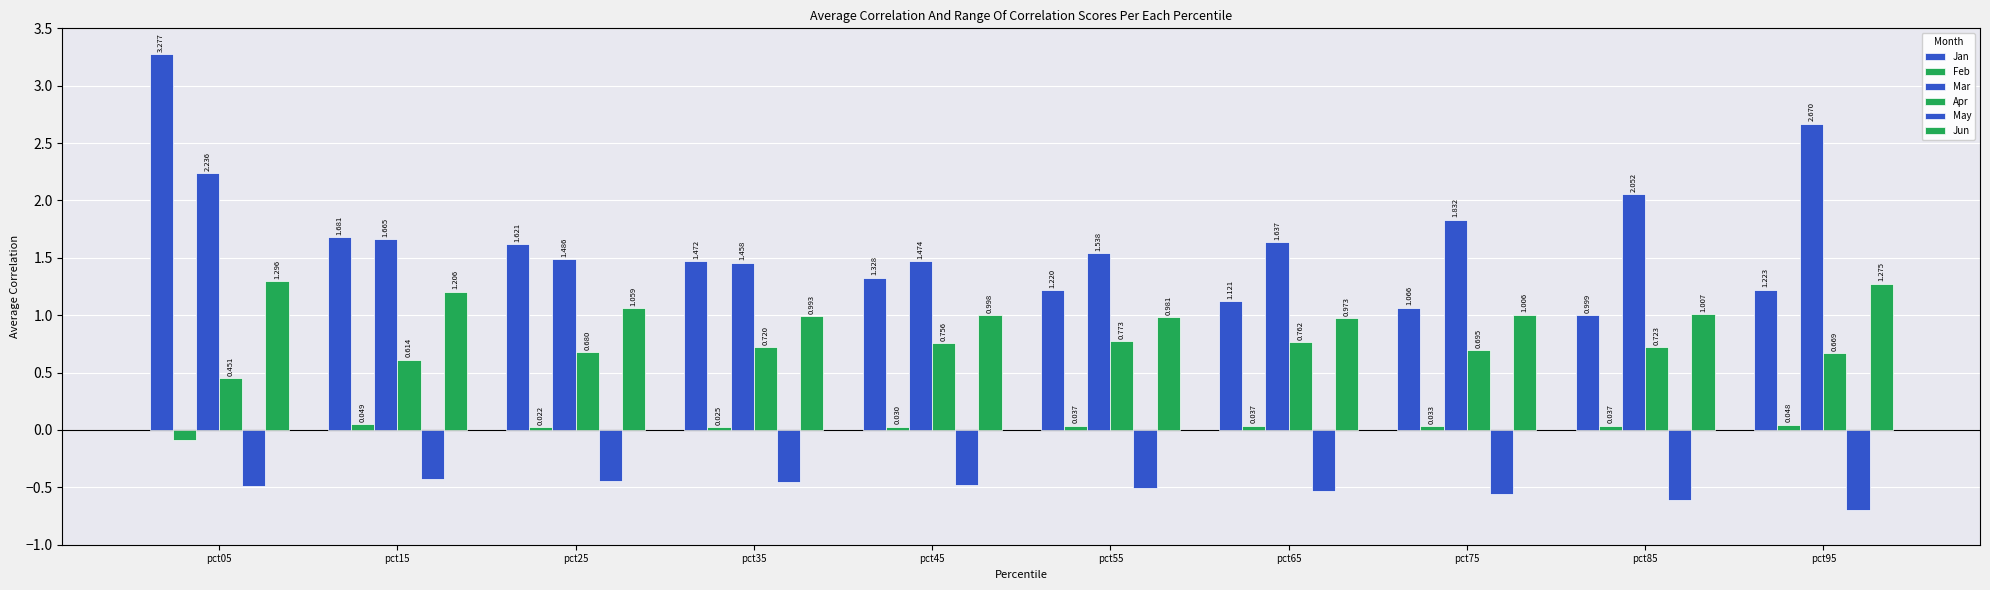

What is the maximum value shown in the chart?

3.3